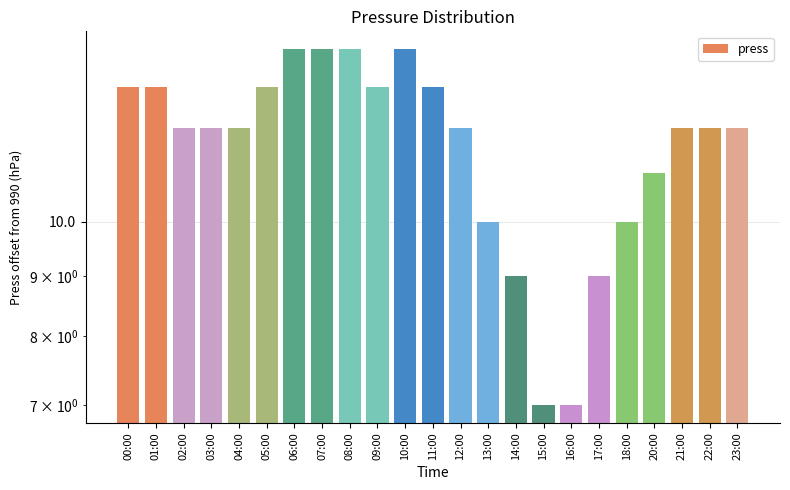

What is the minimum value shown in the chart?

7